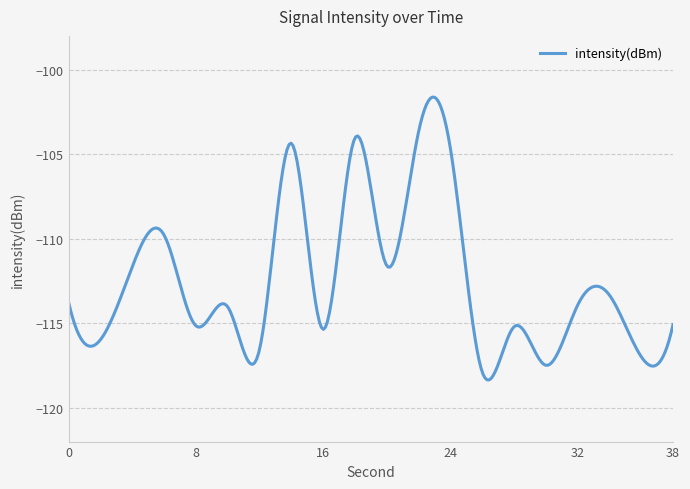

What is the smallest value displayed?

-118.4